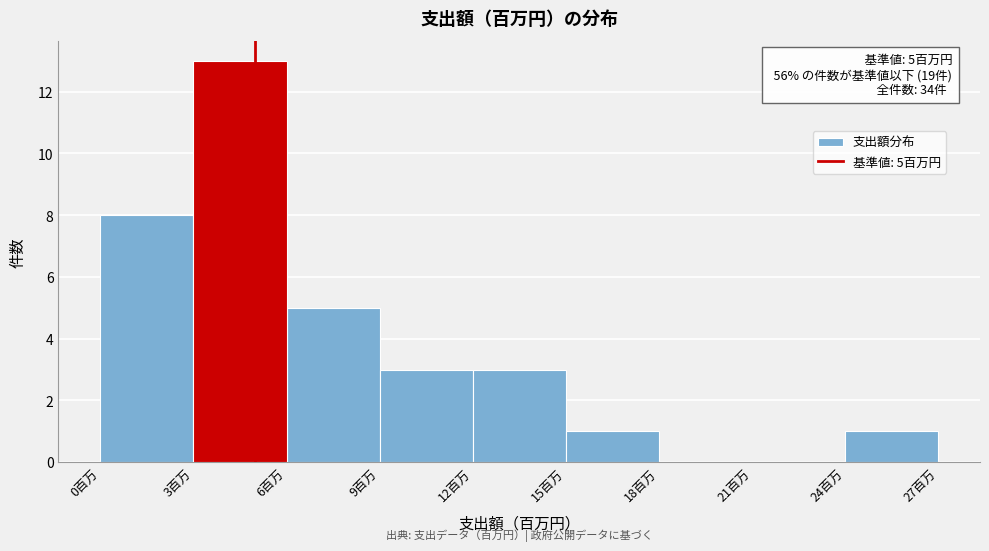

Which range on the x-axis has the tallest bar?

3 to 6